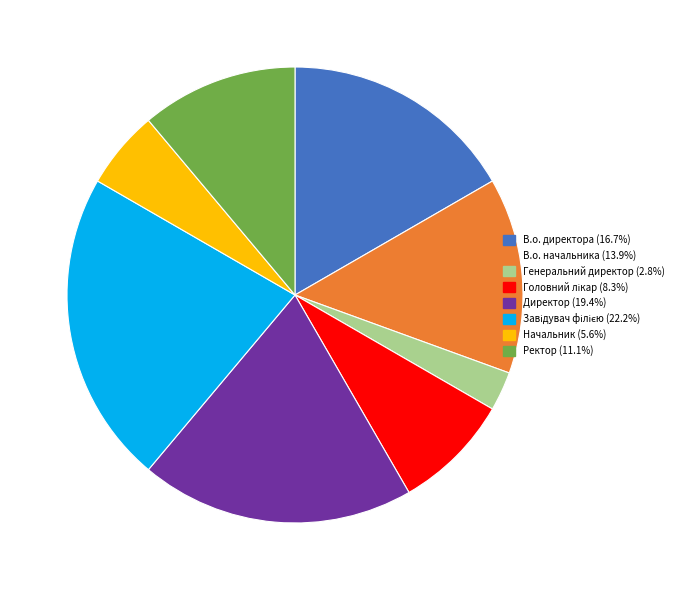

Which slice is the smallest?

Генеральний директор